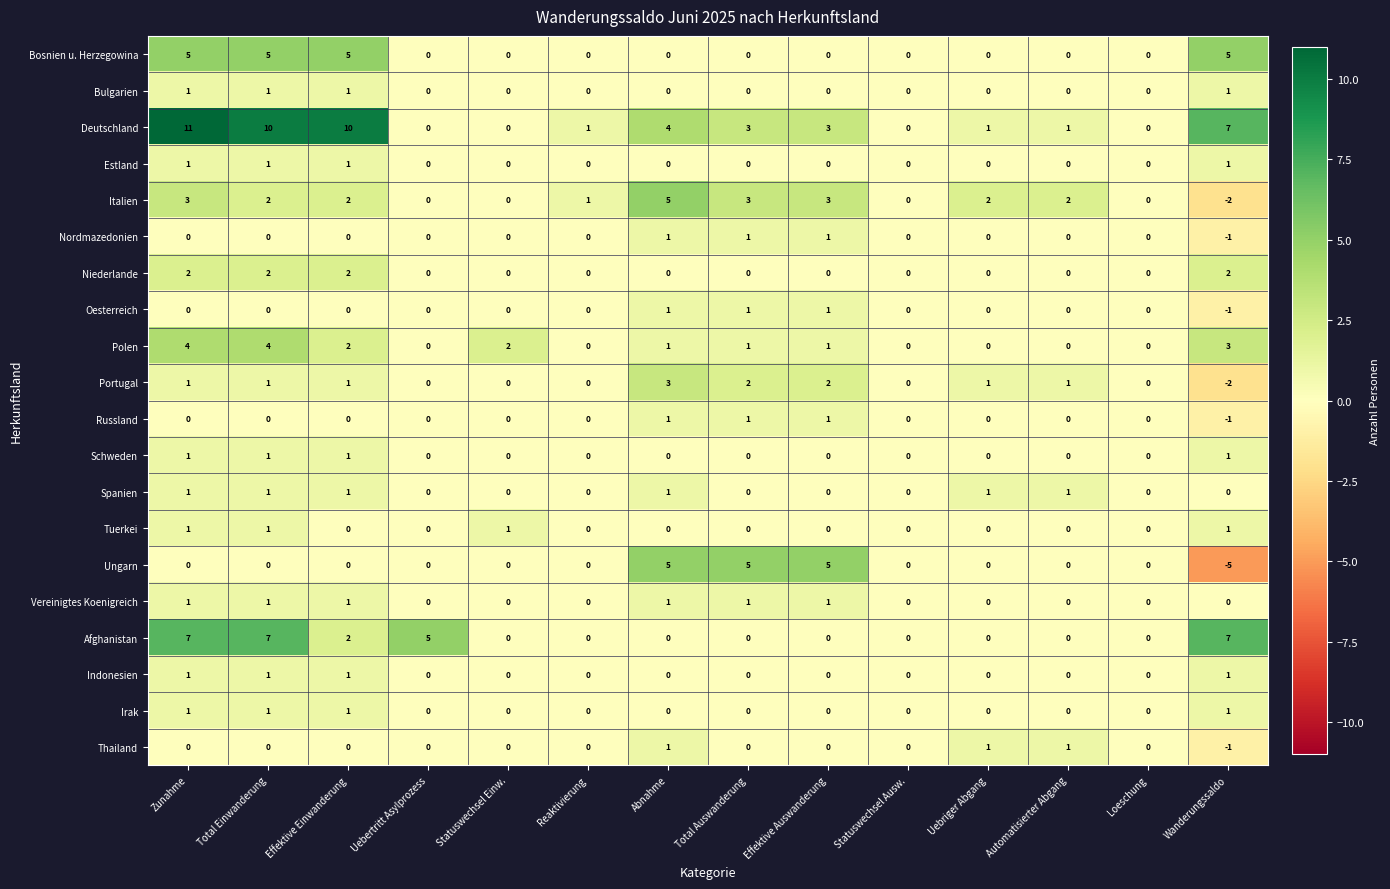

How many Spanien values are between 0 and 1?

14